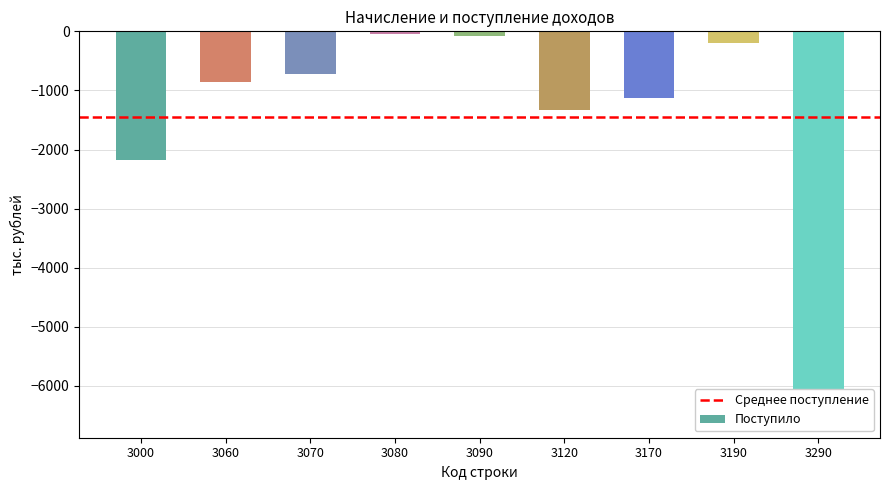

Which label corresponds to the largest value in the chart?

3080